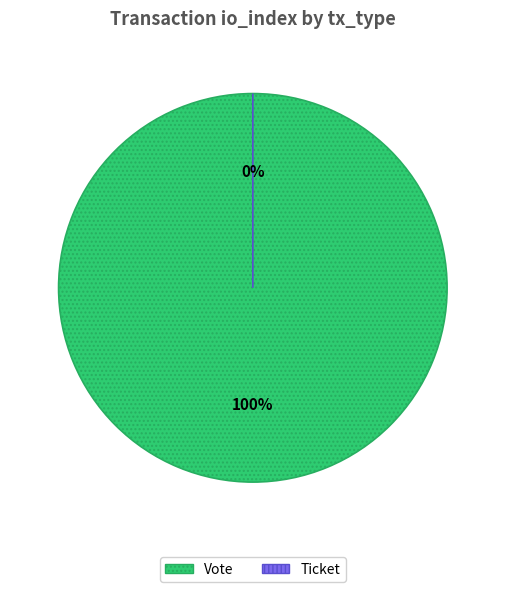

What is the total percentage of Vote and Ticket?

100.0%